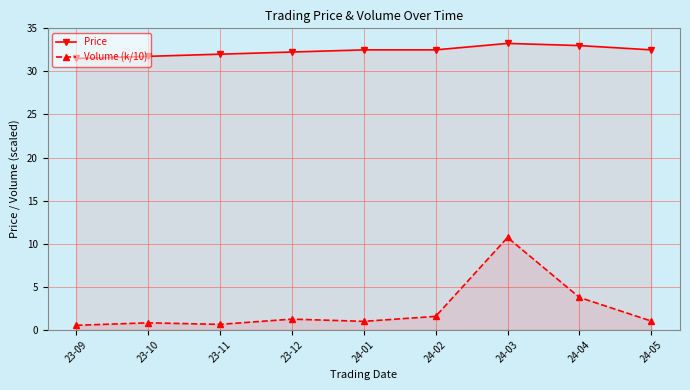

Rank the series by their maximum value, from lowest to highest.

Volume (k/10), Price